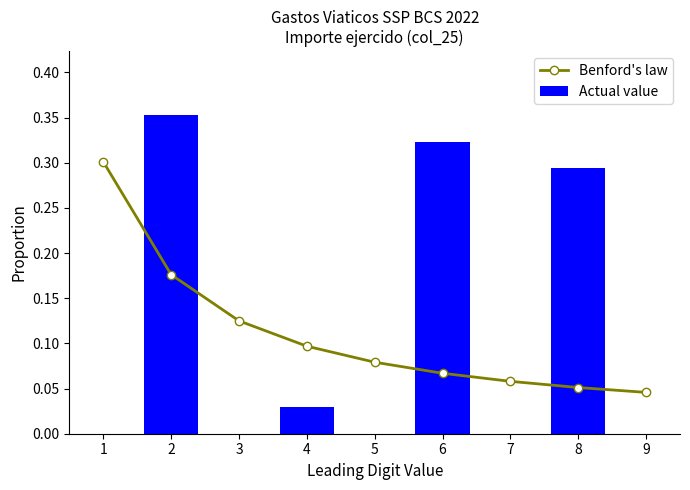

What is the difference between the highest and lowest values at 5?

0.1